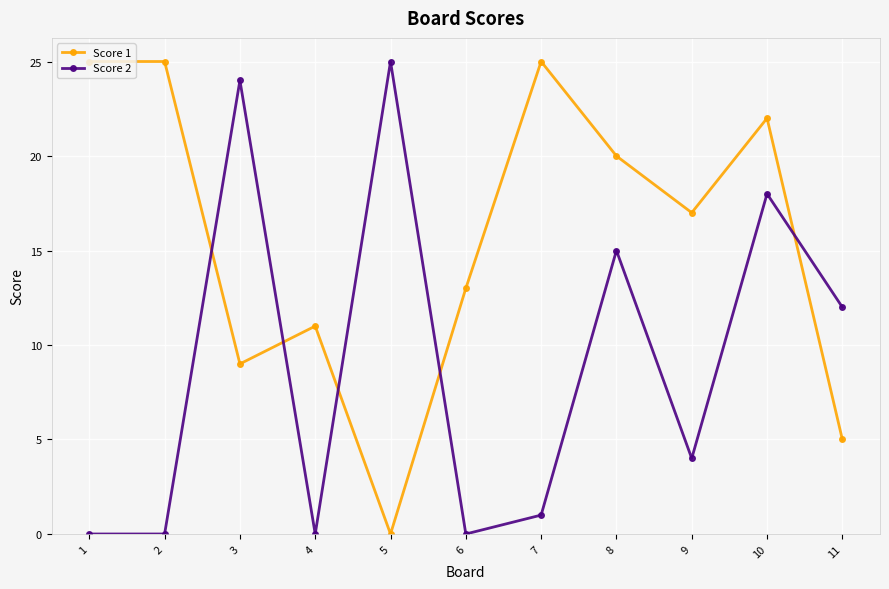

True or false: Score 2 has a value of 35 at 5.

False